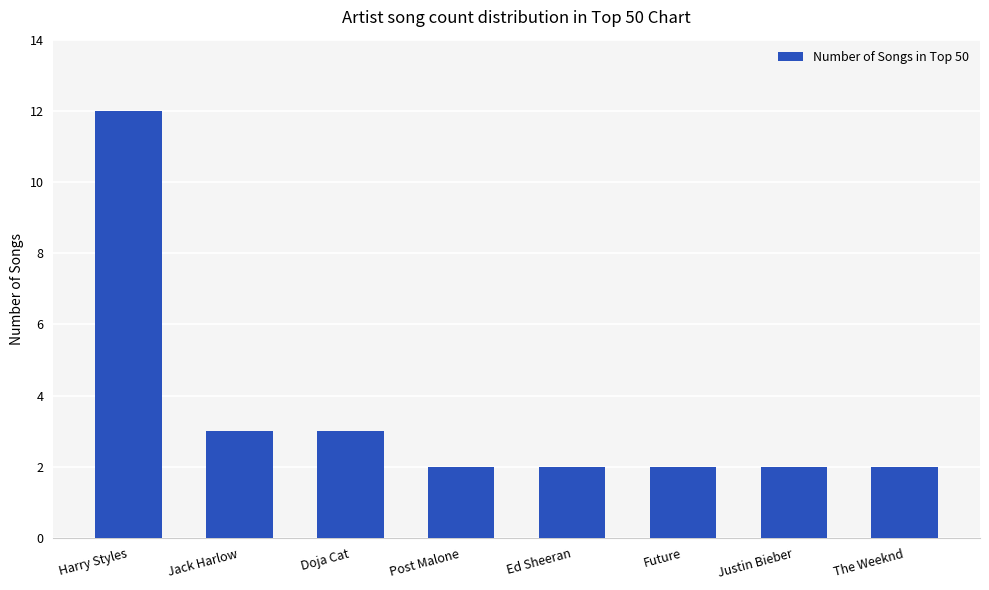

Approximately how many times larger is the value at Justin Bieber compared to Post Malone?

1.0